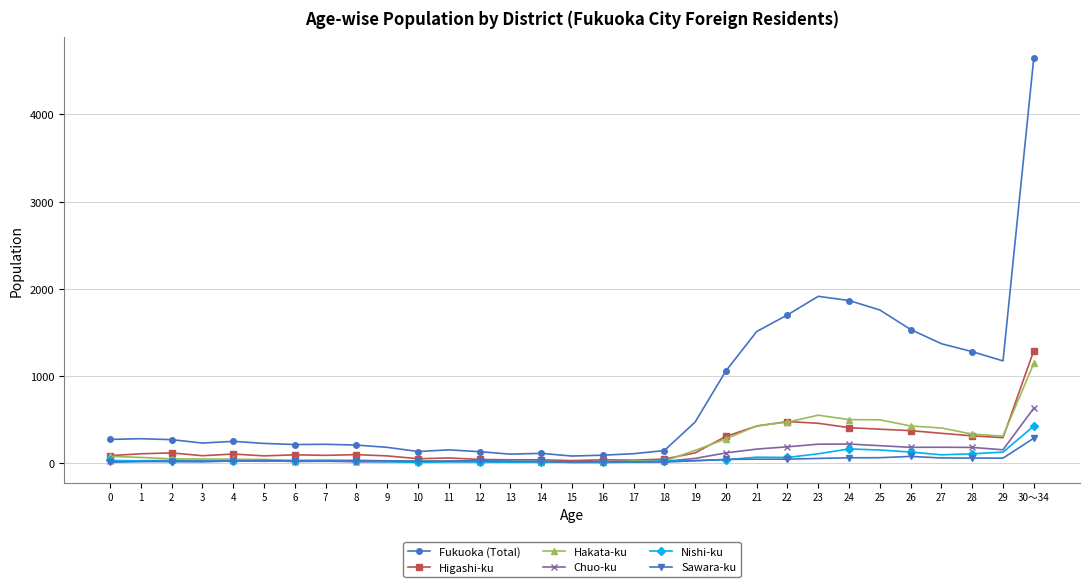

What is the difference between the maximum and minimum values in the Hakata-ku series?

1137